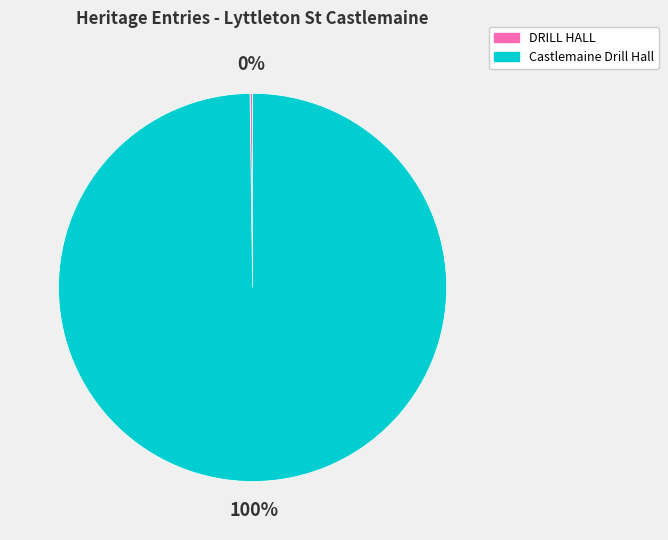

To the nearest percent, what is the average slice percentage?

50%